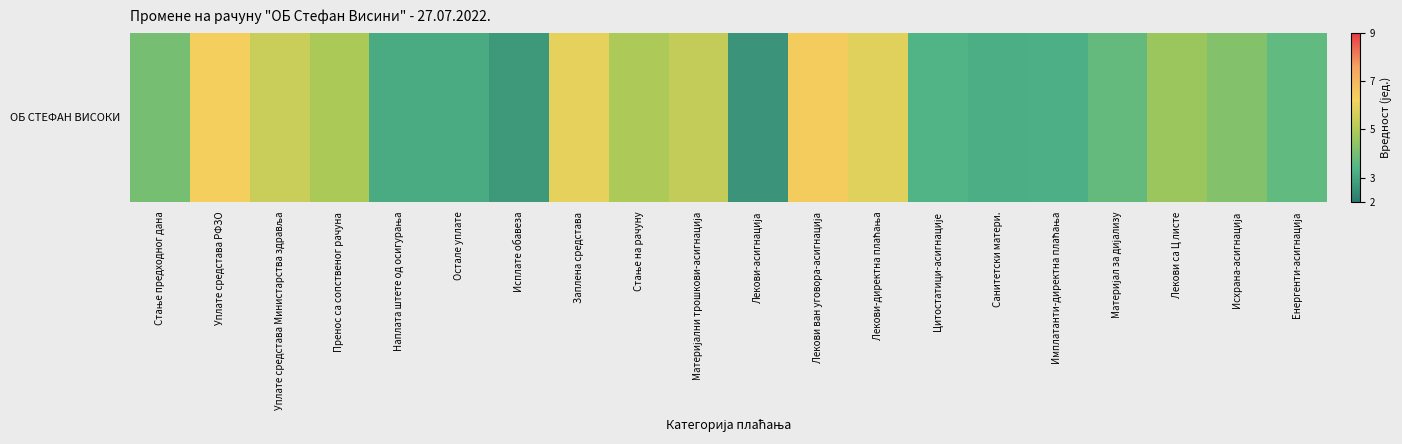

Approximately how many times larger is the value at Имплатанти-директна плаћања compared to Енергенти-асигнација?

0.9